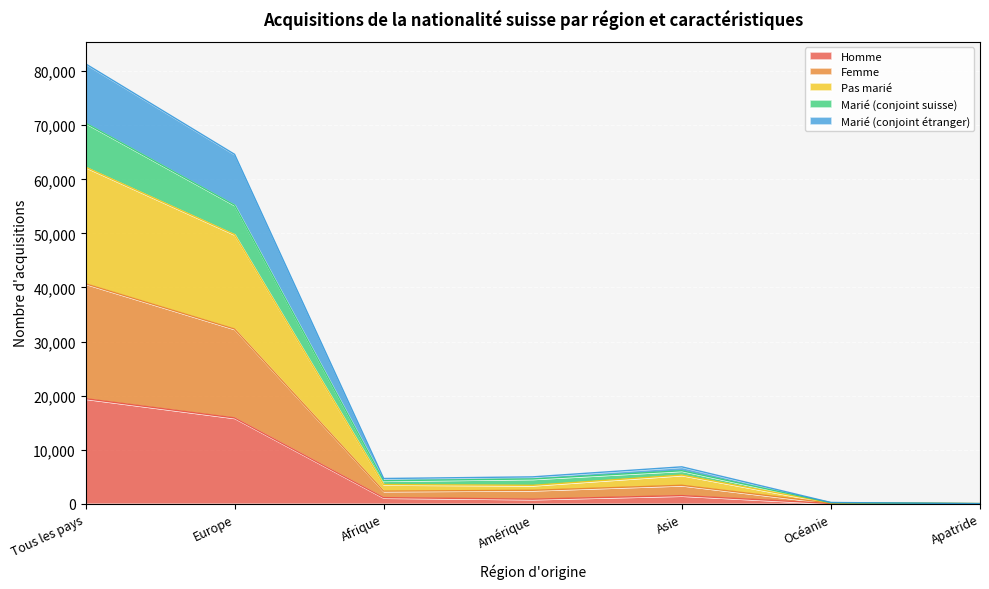

Which category has the highest value in the Homme series?

Tous les pays